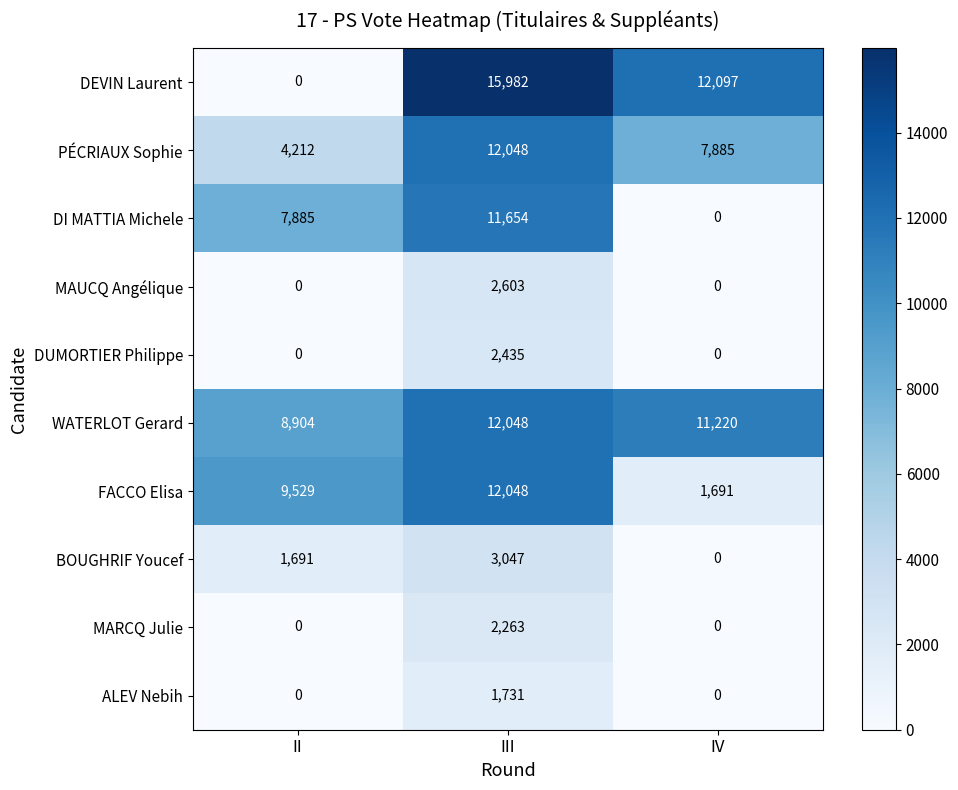

Where is FACCO Elisa nearest to the value 6869?

II